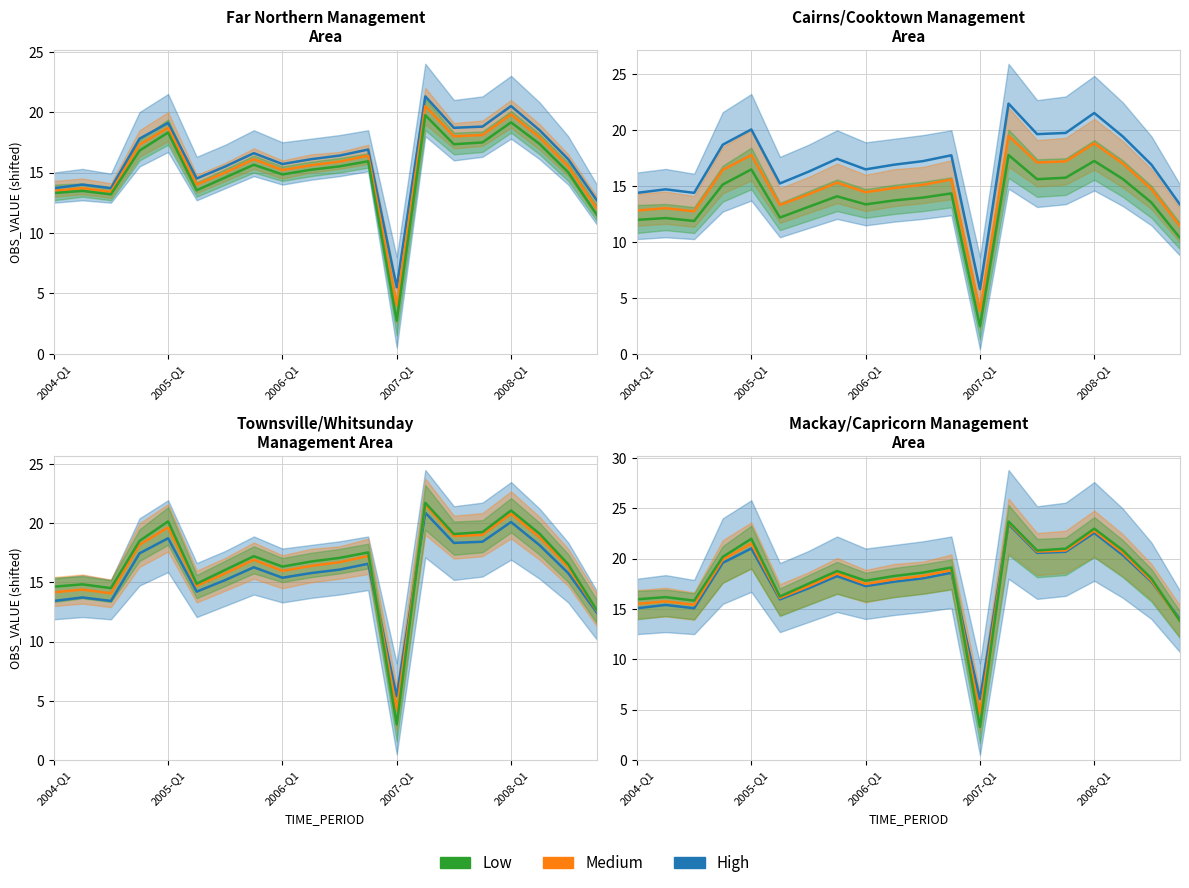

How many data points in Low are less than 18?

8